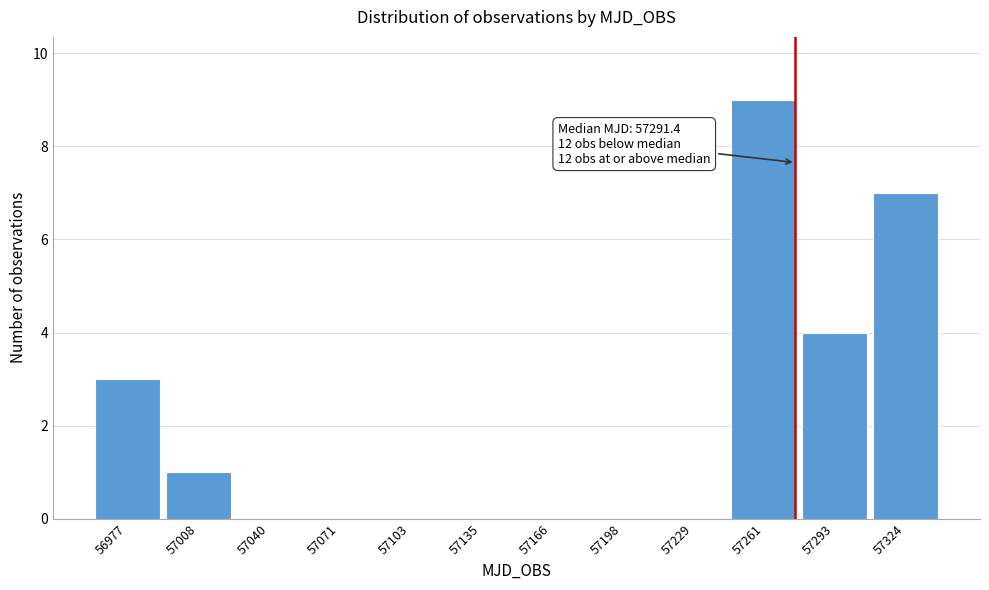

Reading right to left, extract all data points from this chart.

57324=7	57293=4	57261=9	57229=0	57198=0	57166=0	57135=0	57103=0	57071=0	57040=0	57008=1	56977=3